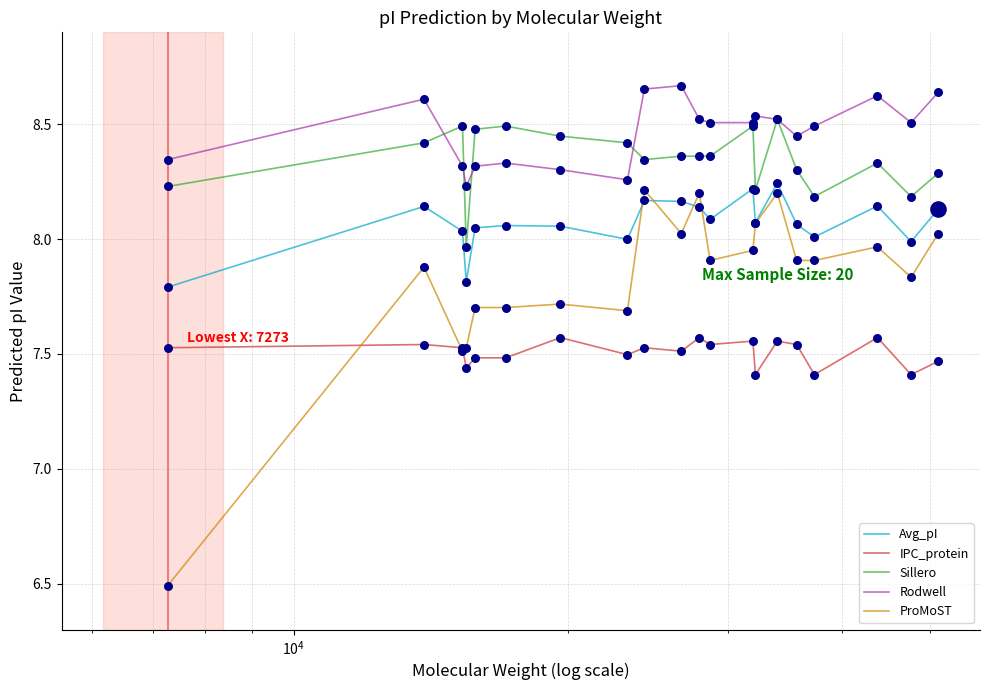

What are all the series names shown in the legend?

Avg_pI, IPC_protein, Sillero, Rodwell, ProMoST